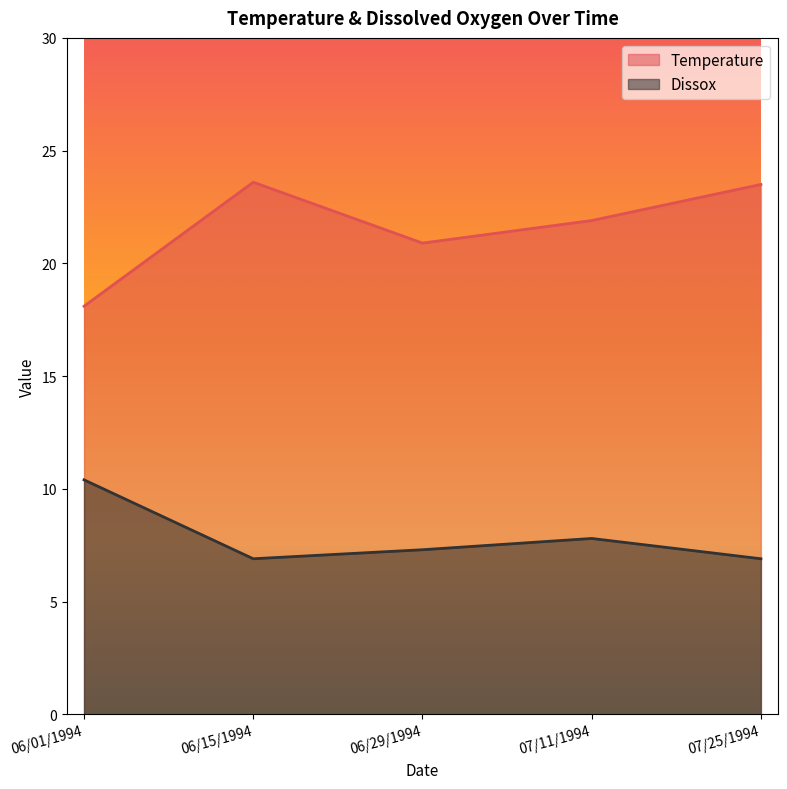

True or false: Dissox and Temperature intersect in this chart.

False